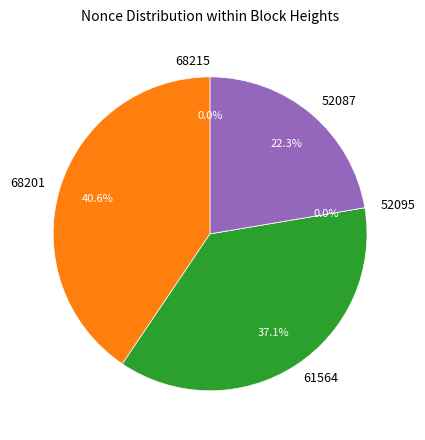

Is there a majority slice in this chart?

No